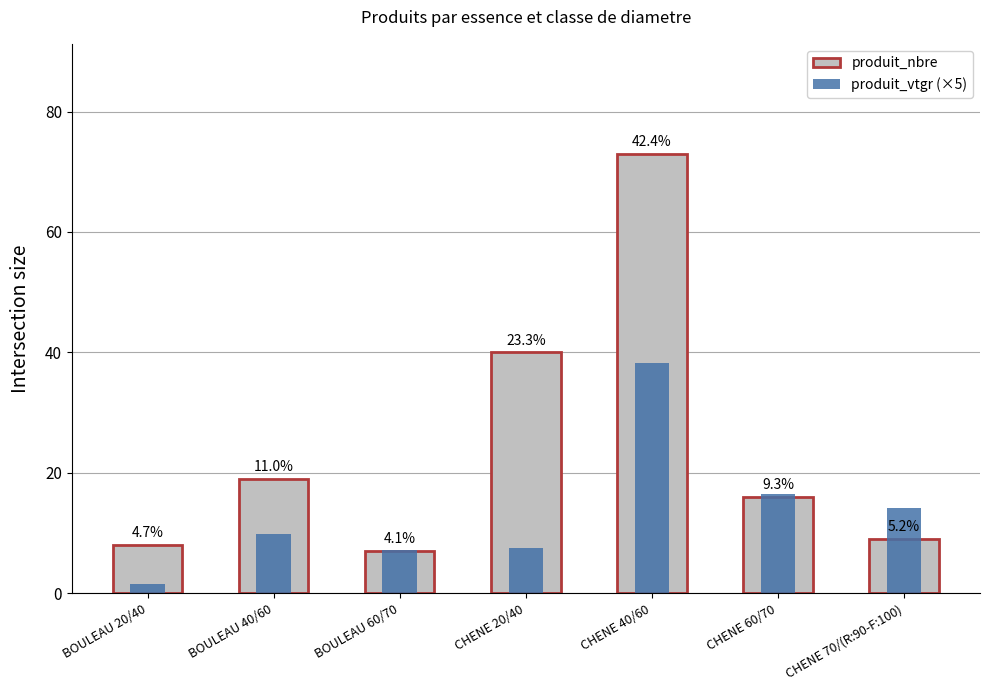

What is the approximate value of produit_nbre at CHENE 70/(R:90-F:100)?

9.0